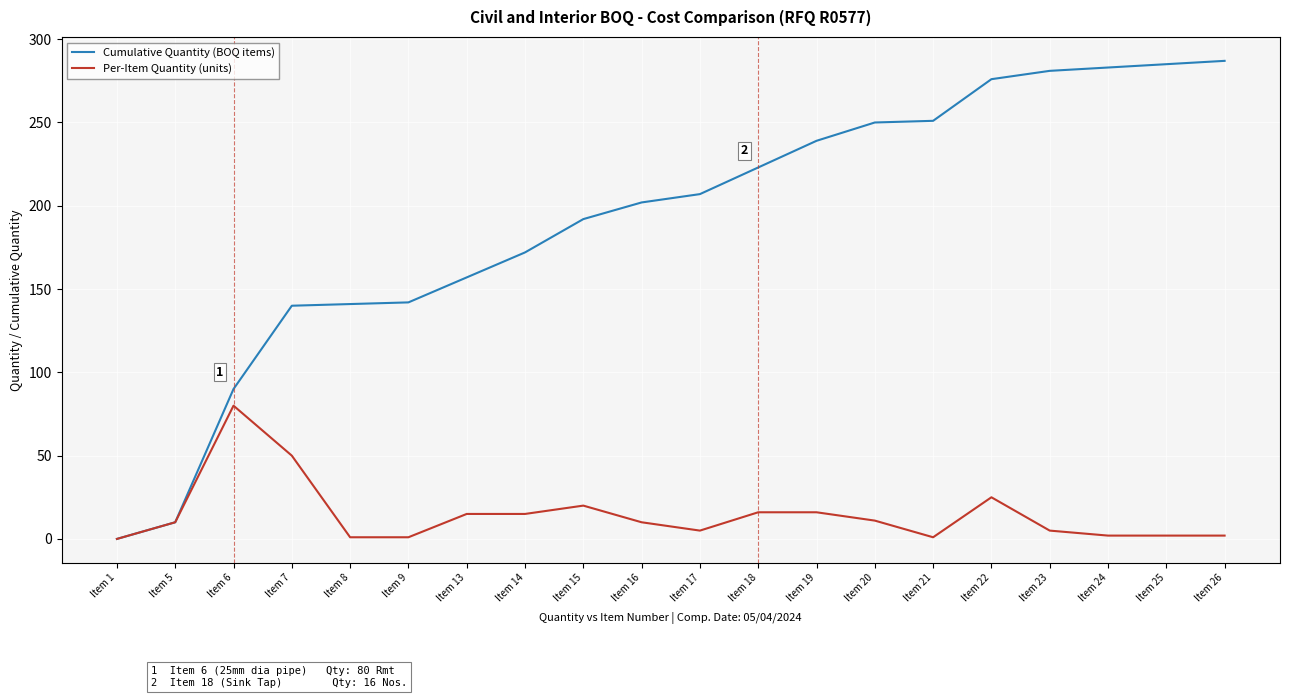

At Item 26, list the series in order from largest to smallest.

Cumulative Quantity (BOQ items), Per-Item Quantity (units)